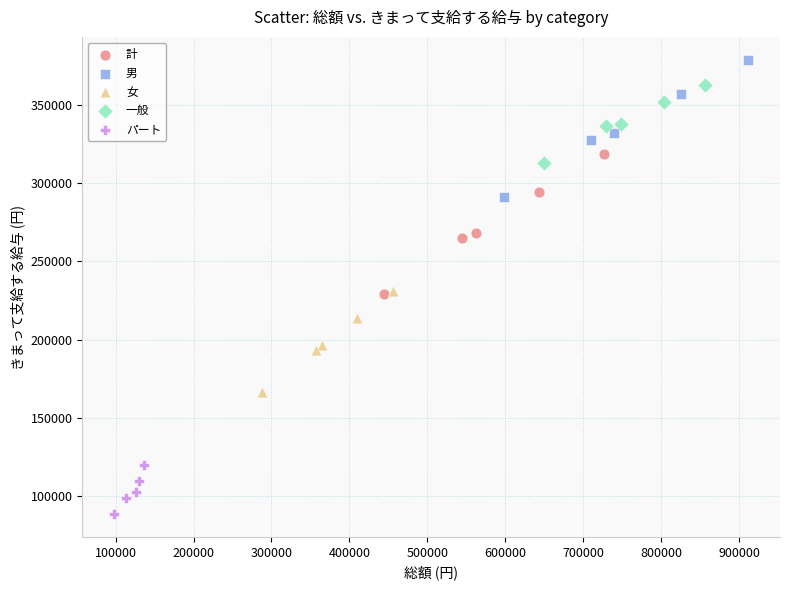

Which series reaches the maximum Y coordinate?

男